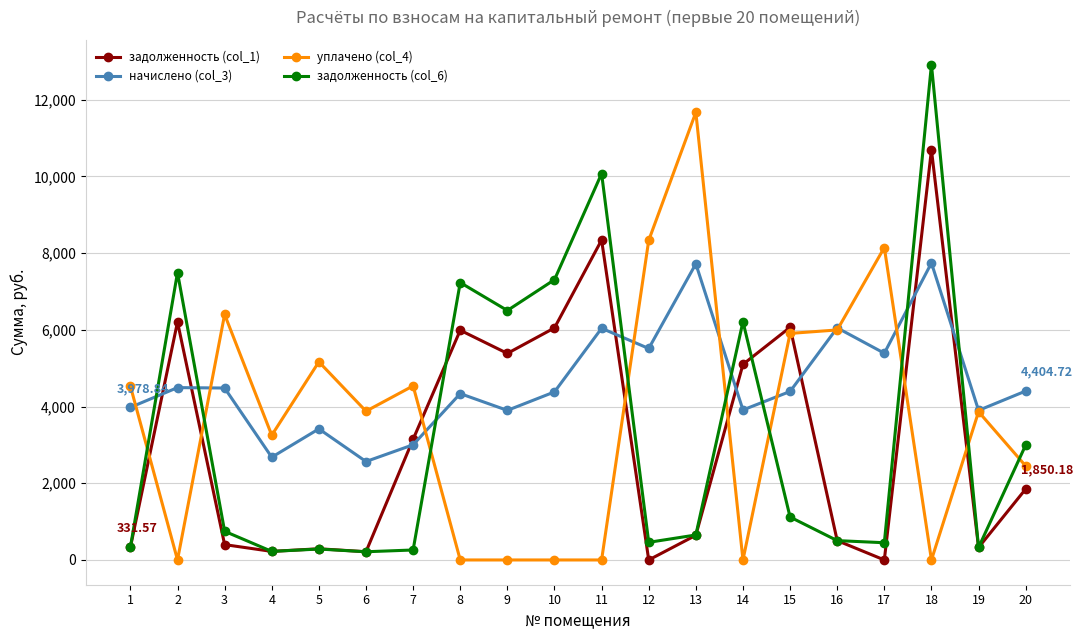

At how many categories does at least one series exceed 1777?

20